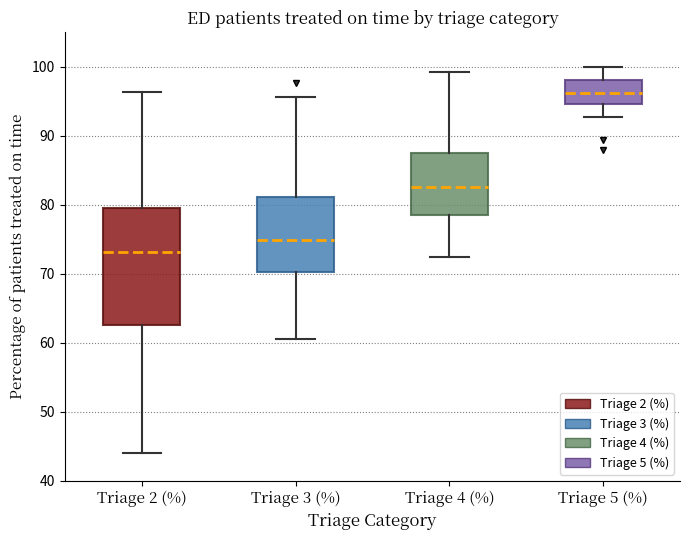

Reading left to right, transcribe this box plot: for each box, give where its median line is, the range the box spans, and where its two whiskers end, as read against the y-axis. The values are not printed on the chart, so give them approximately, as read against the axis.

Triage 2 (%): median 73, box 63 to 79, whiskers 44 to 96
Triage 3 (%): median 75, box 70 to 81, whiskers 61 to 96
Triage 4 (%): median 83, box 79 to 88, whiskers 73 to 99
Triage 5 (%): median 96, box 95 to 98, whiskers 93 to 100